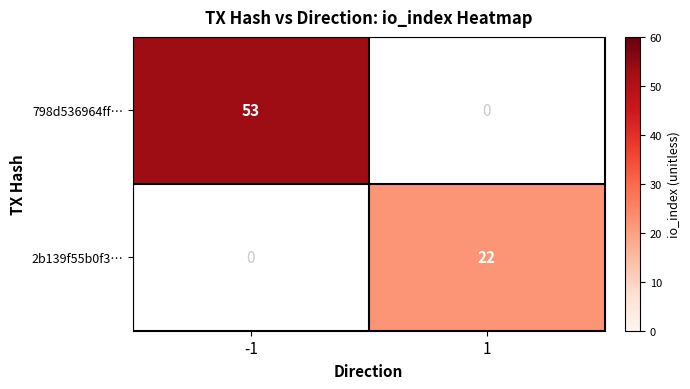

At how many categories does at least one series exceed 33?

1